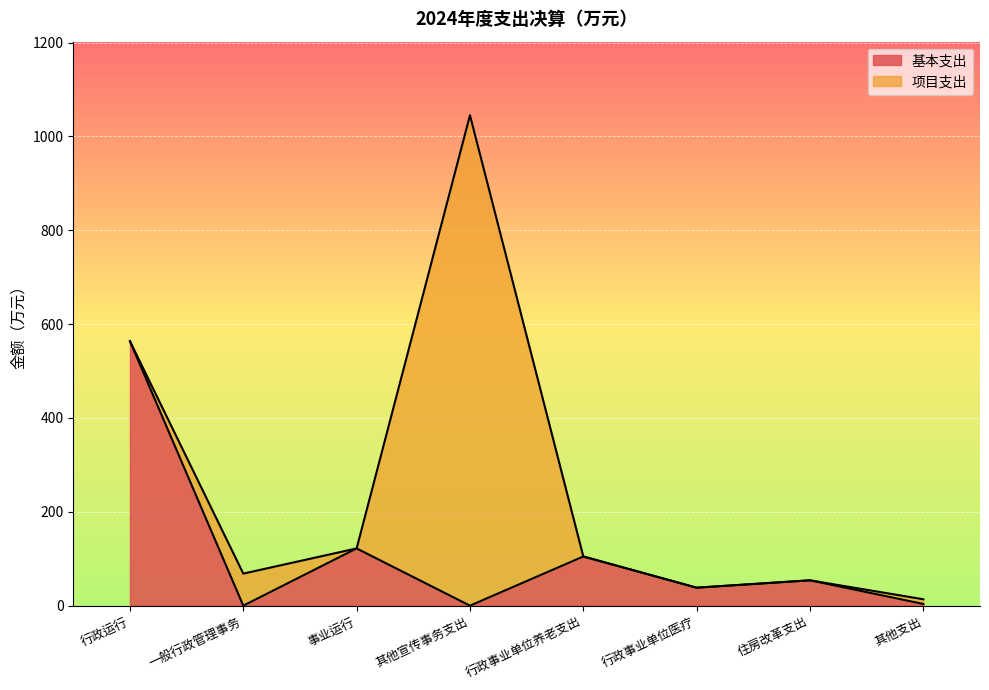

At which label does the data first exceed 53?

行政运行